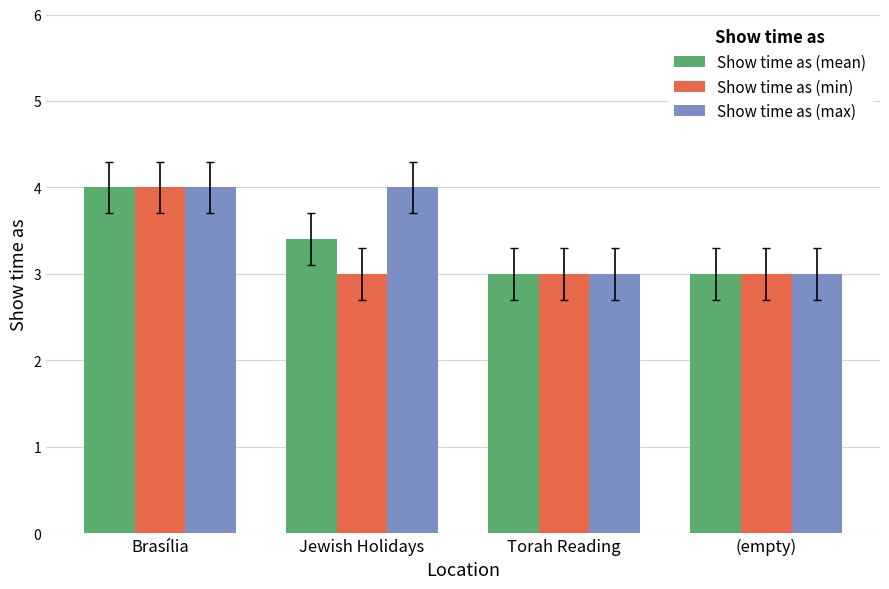

What are all the series names shown in the legend?

Show time as (mean), Show time as (min), Show time as (max)